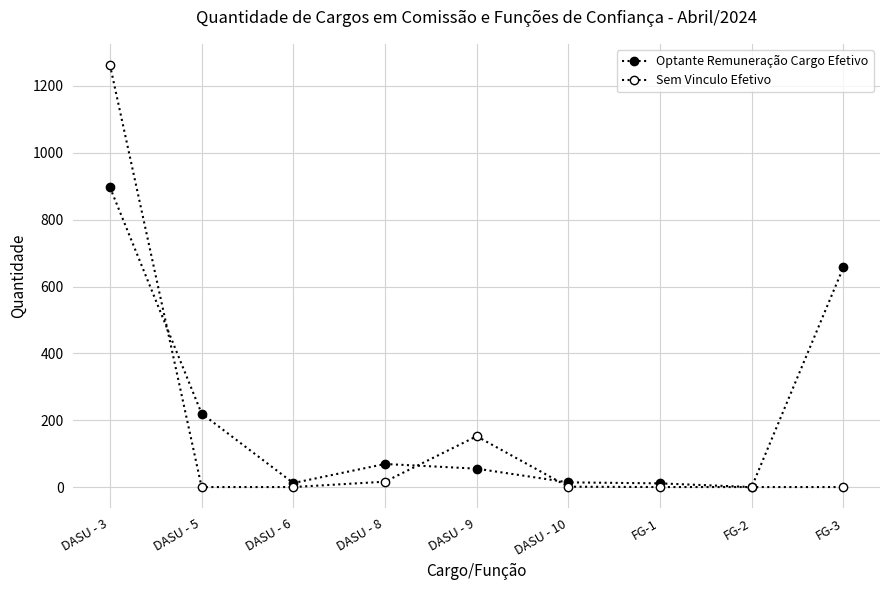

Is this an area chart (filled region under the line)?

No